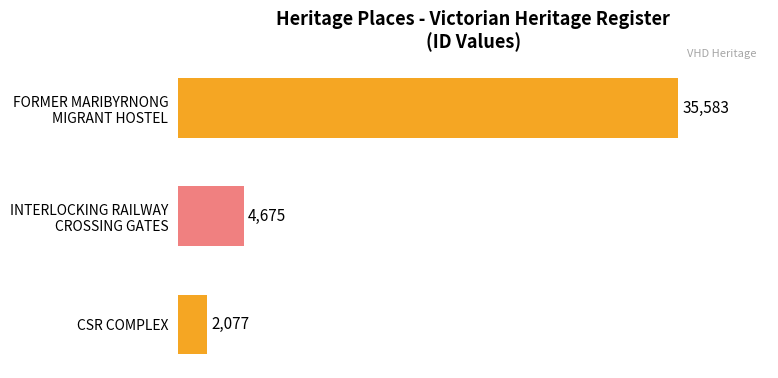

How many data points does each series have?

3